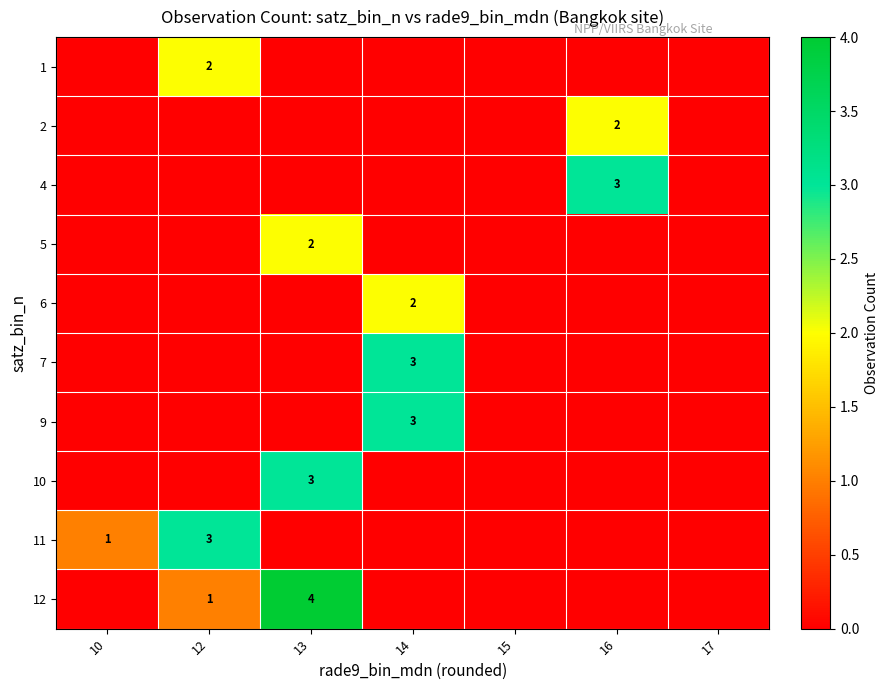

Which has a higher value, 12 or 17?

12